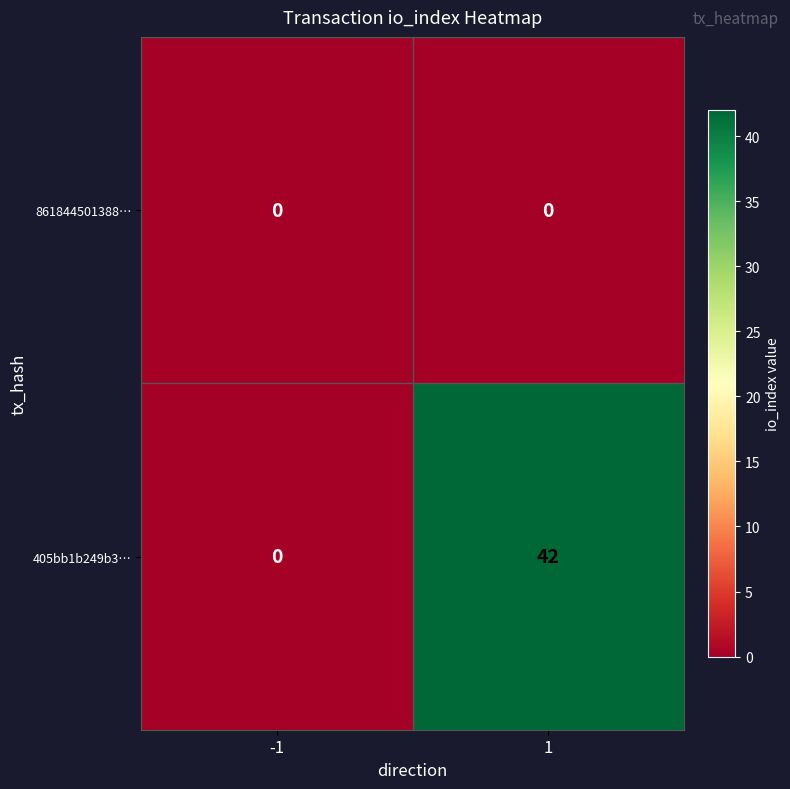

Read the 405bb1b249b3… value at 1, to the nearest 10.

40